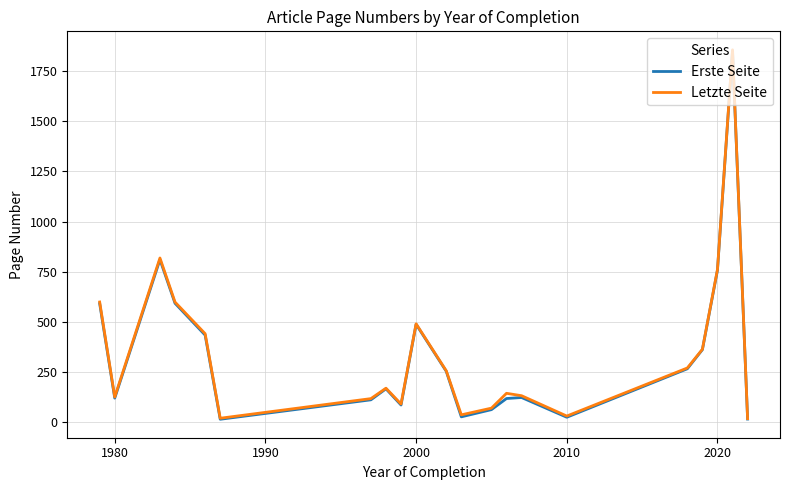

At how many categories does at least one series exceed 770?

2